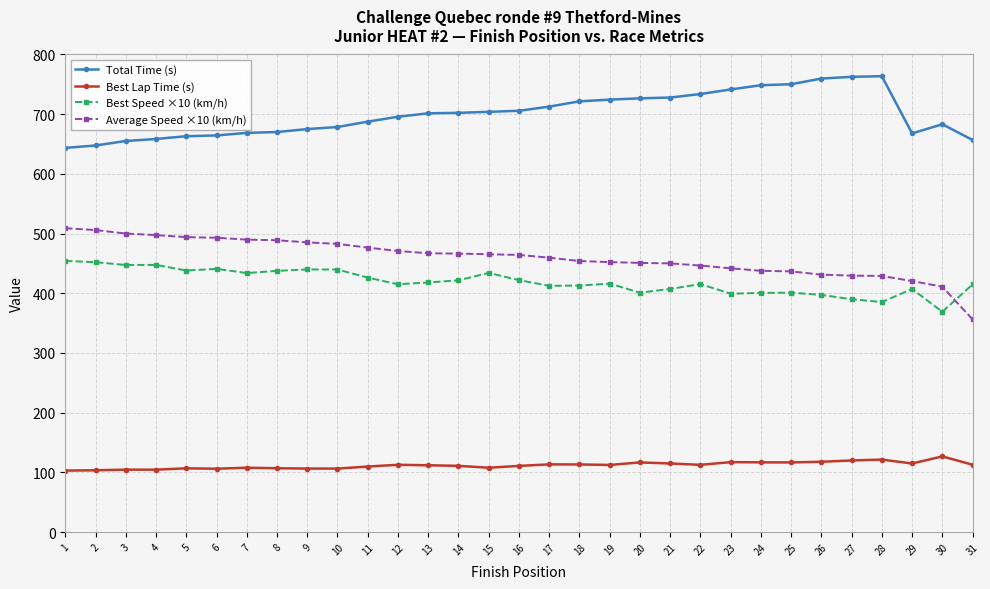

At 2, list the series in order from smallest to largest.

Best Lap Time (s), Best Speed ×10 (km/h), Average Speed ×10 (km/h), Total Time (s)